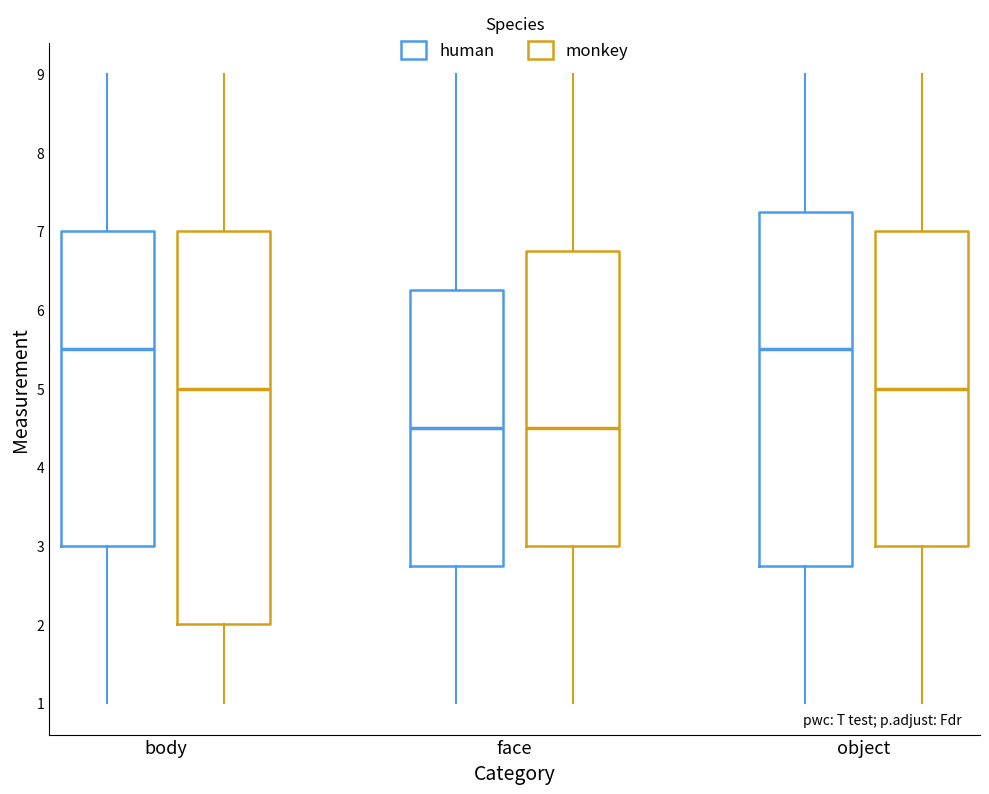

Which box is the tallest, from its lower edge to its upper edge?

body (monkey)